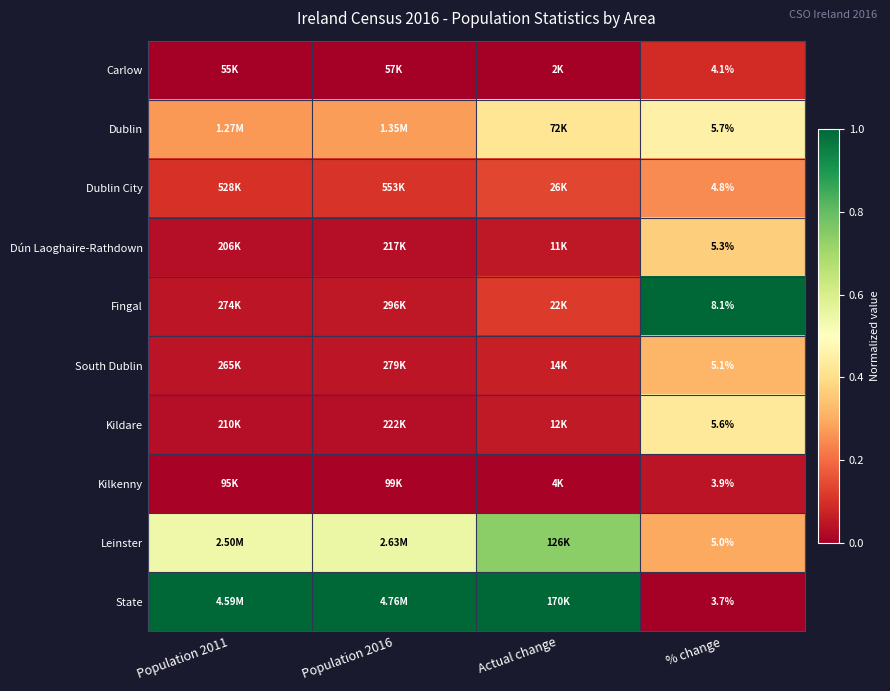

What is the difference between the highest and lowest values at % change?

4.4